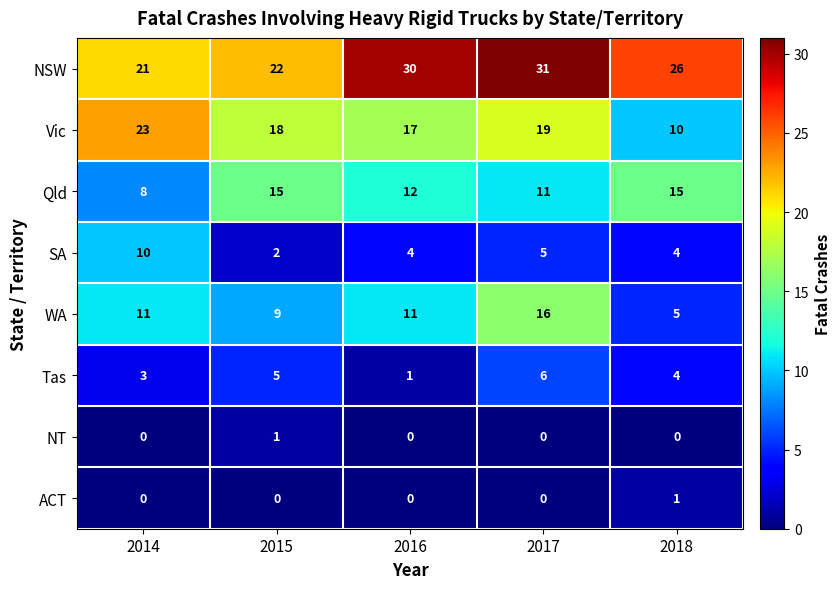

Which series has the largest range (max minus min)?

Vic